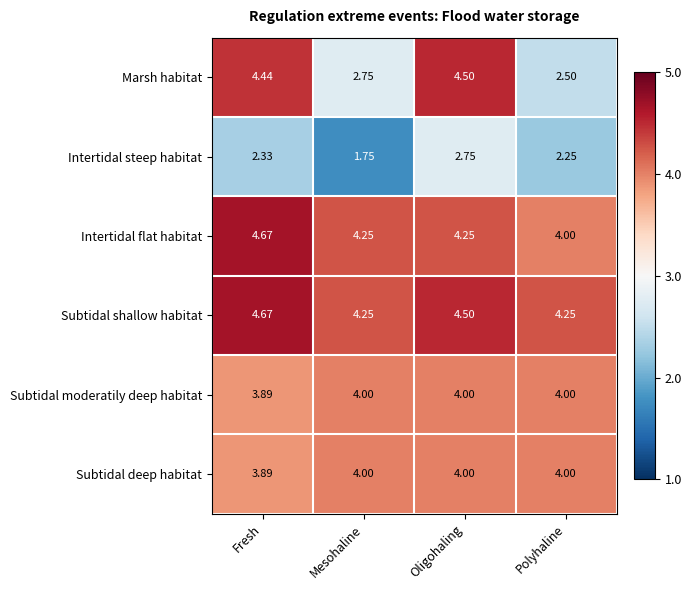

At which category is the sum across all series the highest?

Oligohaling